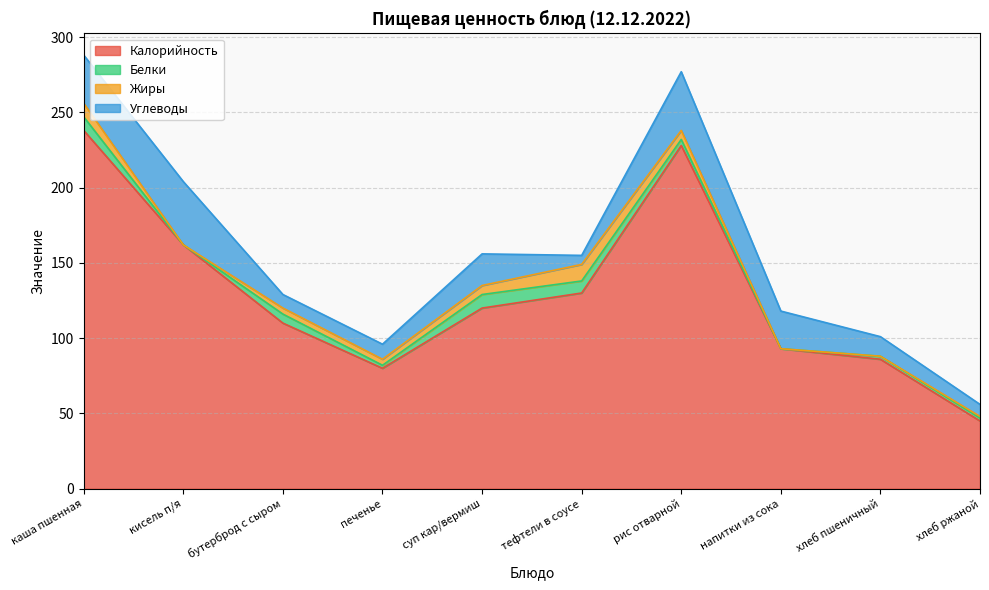

How many interior local valleys does the Калорийность series have?

1